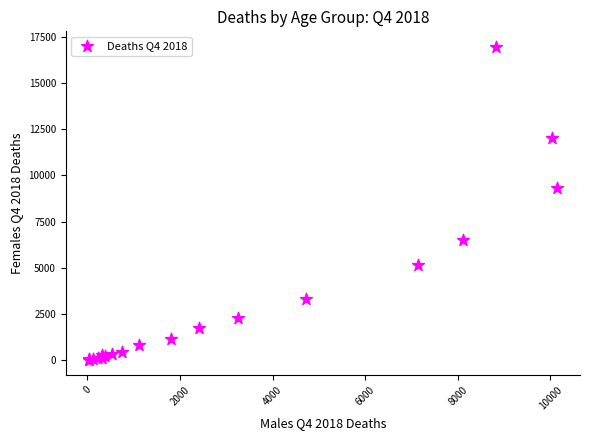

What Y value in the scatter plot is closest to 8495?

9326